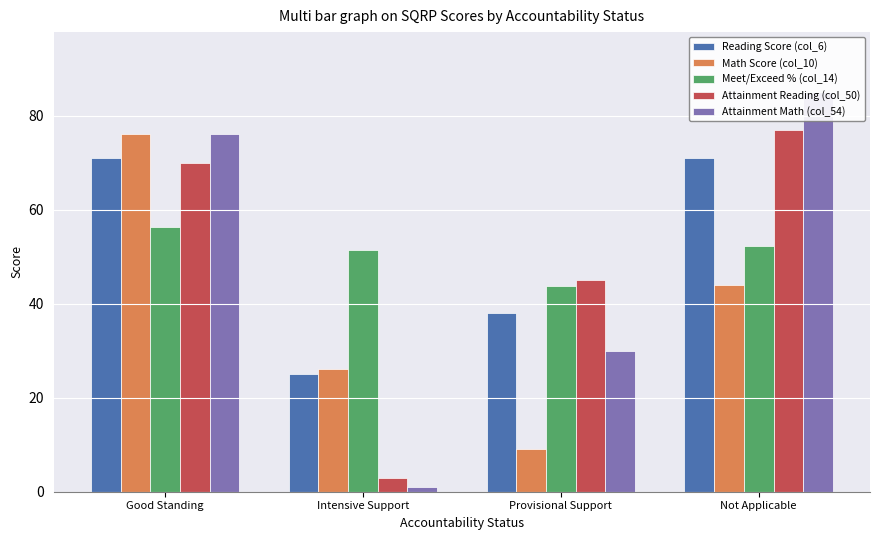

What is the difference between the maximum and minimum values in the Attainment Reading (col_50) series?

74.0